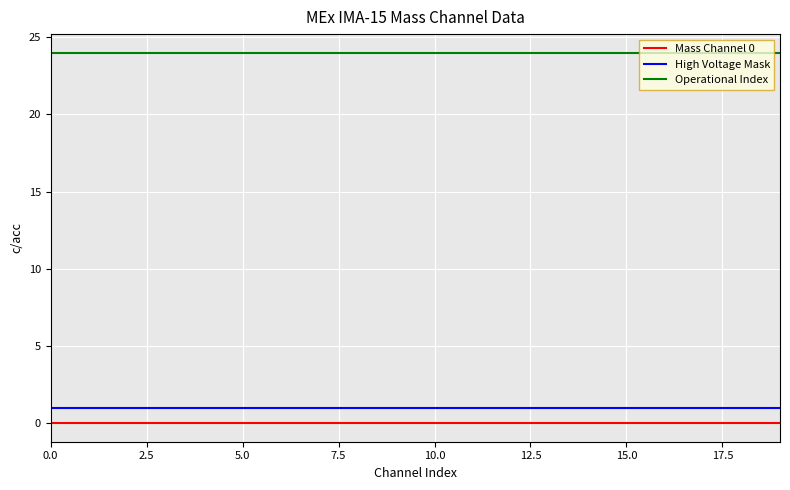

What is the greatest value displayed?

24